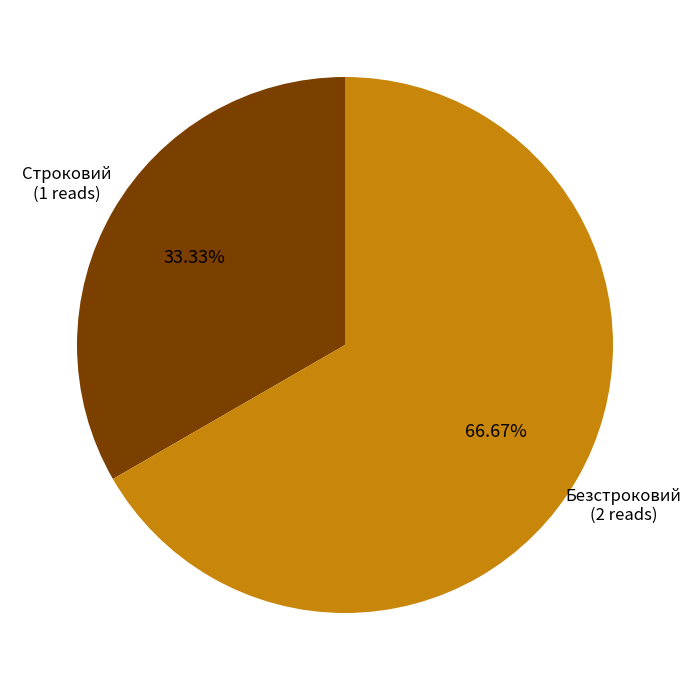

Count the number of slices in the pie.

2